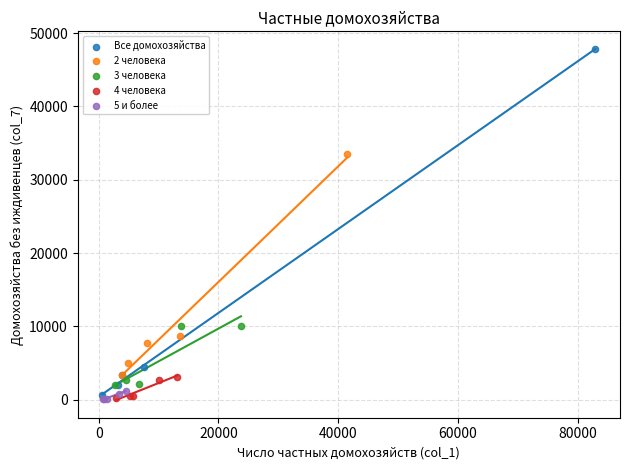

Which series has the largest Y range (max minus min)?

Все домохозяйства